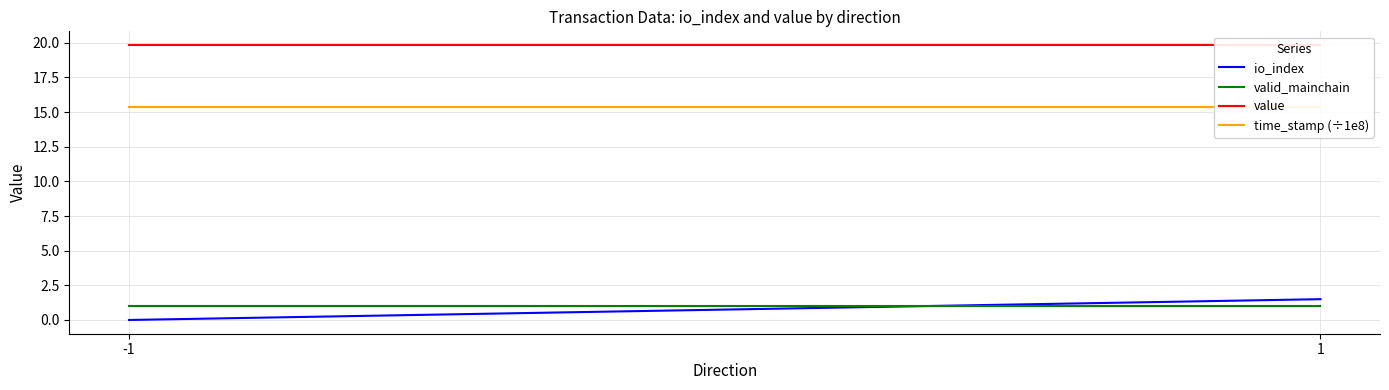

Is it true that valid_mainchain equals 1.0 at 1?

True